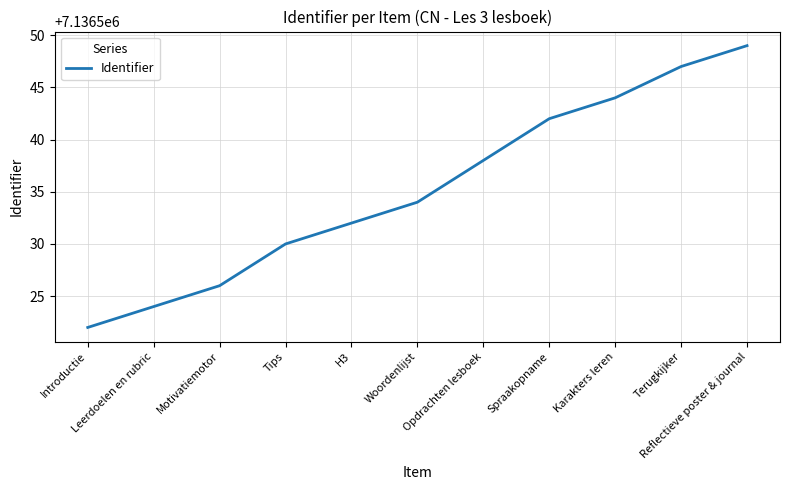

Does the chart have visible grid lines?

Yes